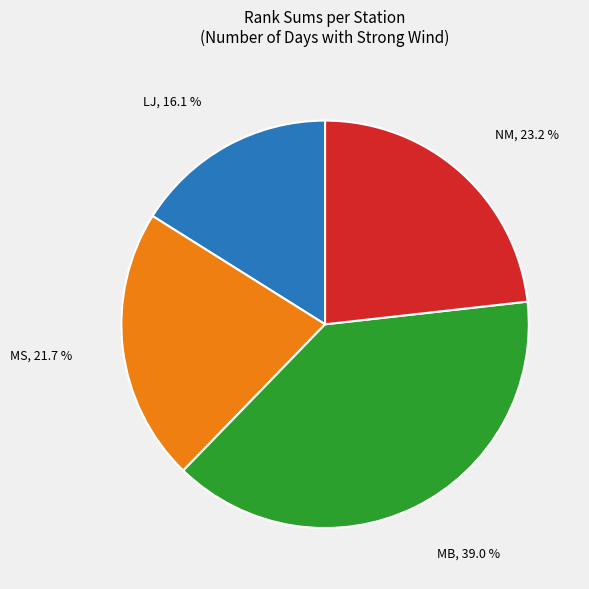

To the nearest percent, what is the average slice percentage?

25%